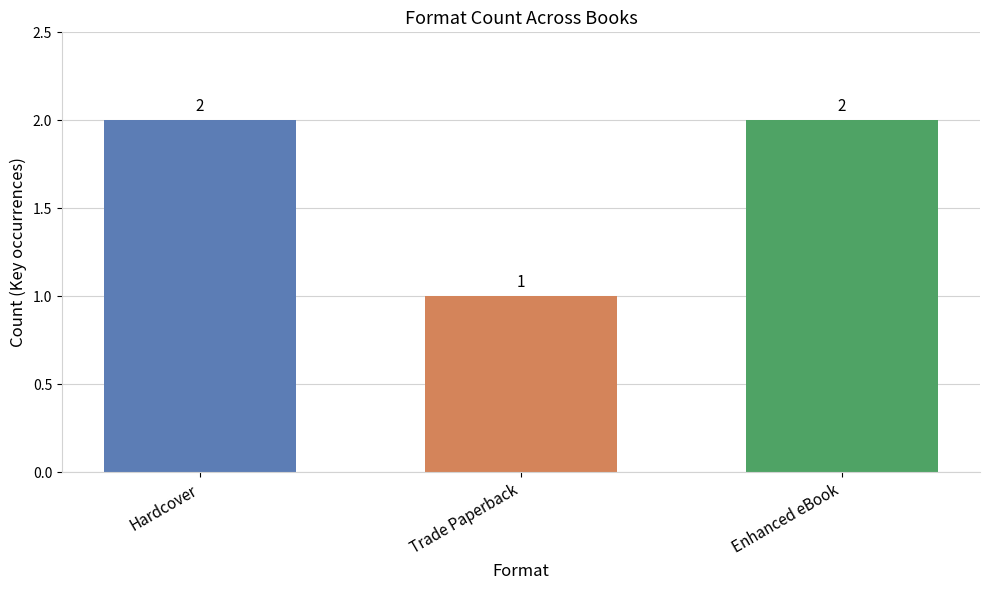

Reading right to left, list all the values displayed in this chart.

2	1	2